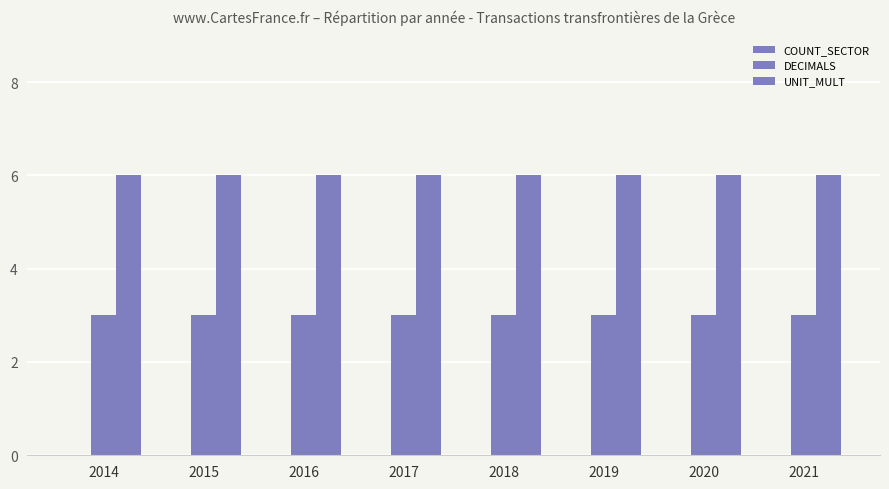

How many groups of bars are there?

8